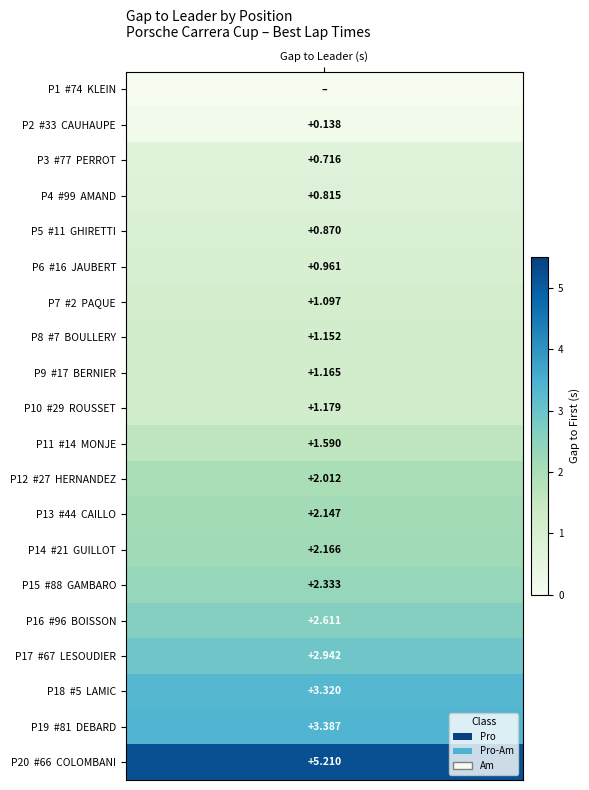

What is the ratio of the value at 17 to the value at 5?

0.4